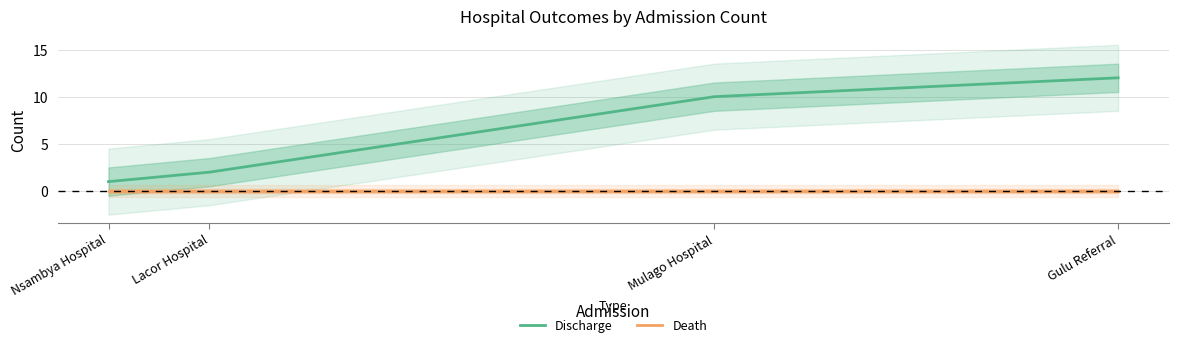

Reading right to left, what are all the values shown in this chart?

Discharge: 12	10	2	1
Death: 0	0	0	0